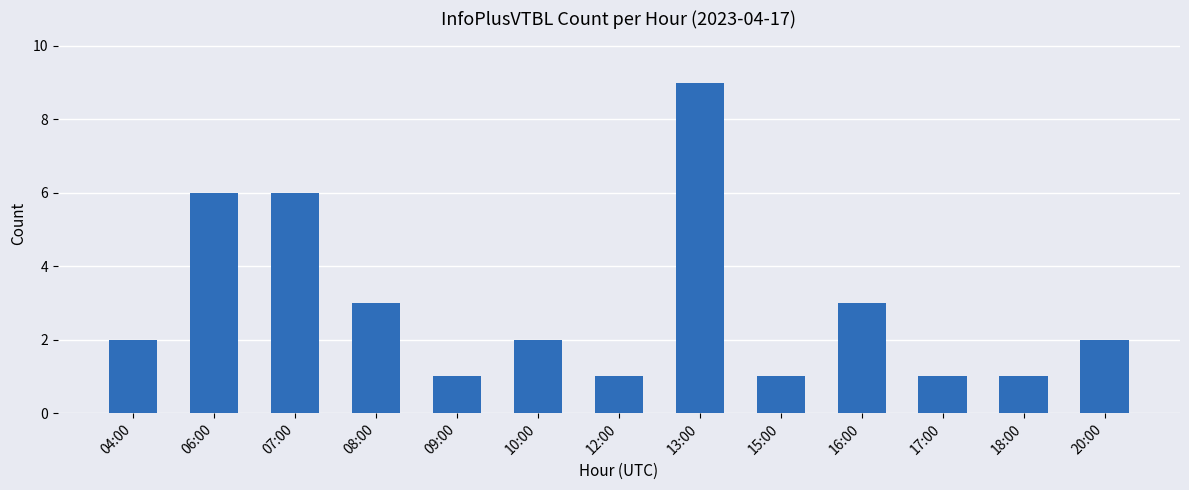

What is the change in value from 16:00 to 20:00?

-1